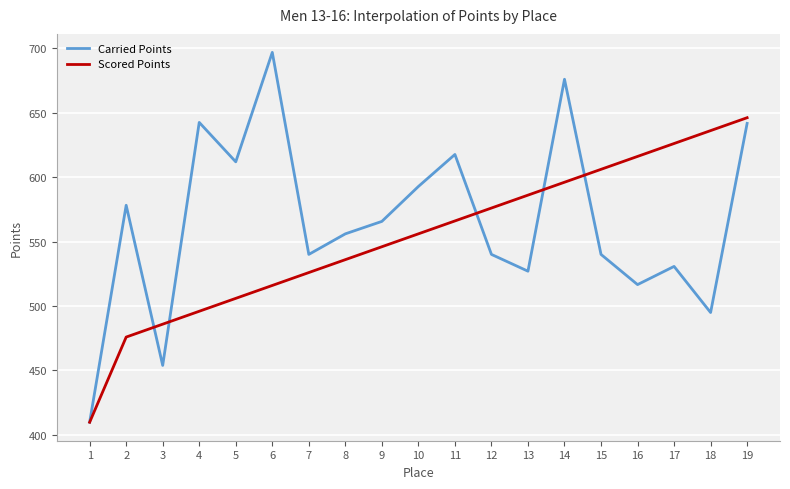

True or false: Scored Points has a value of 268.2 at 8.

False